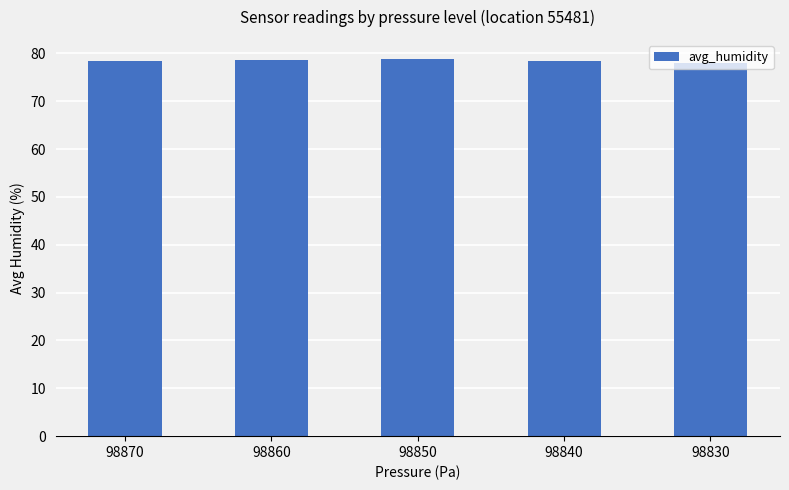

How many distinct data groups are displayed?

1